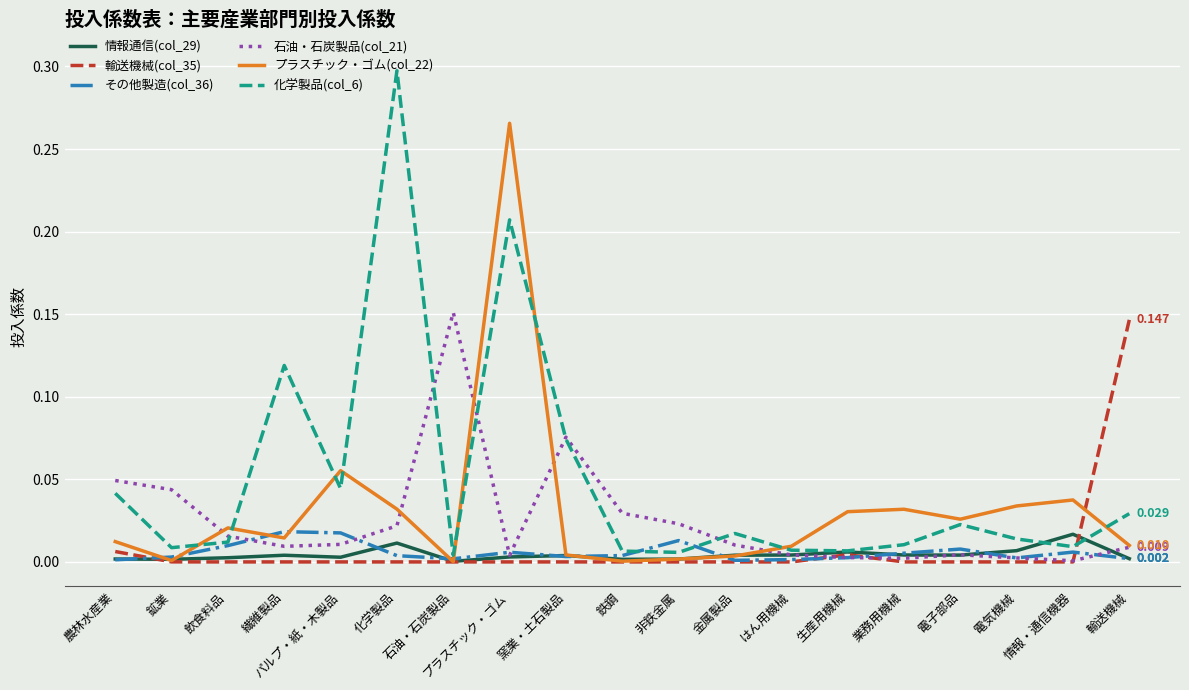

How many categories are shown in the chart?

19